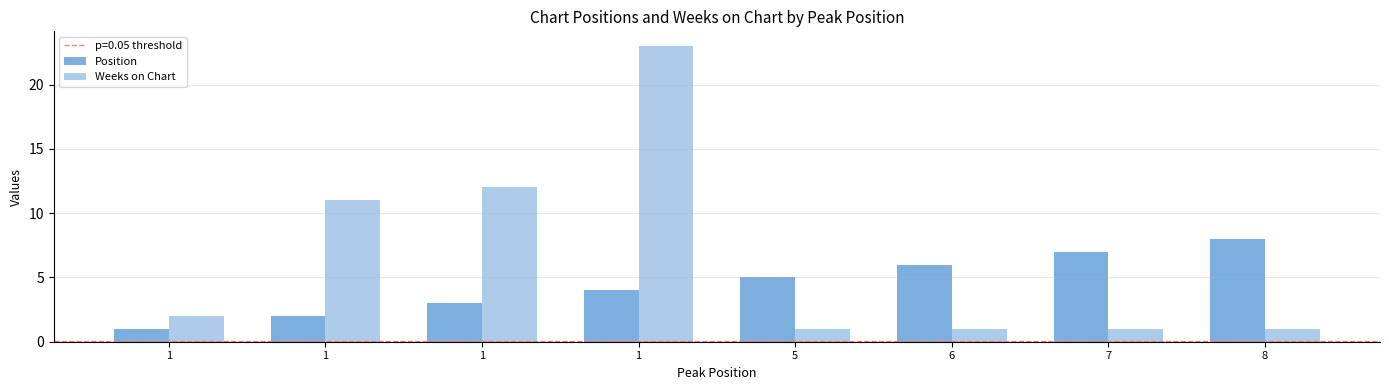

What is the difference between the maximum and minimum values in the Position series?

7